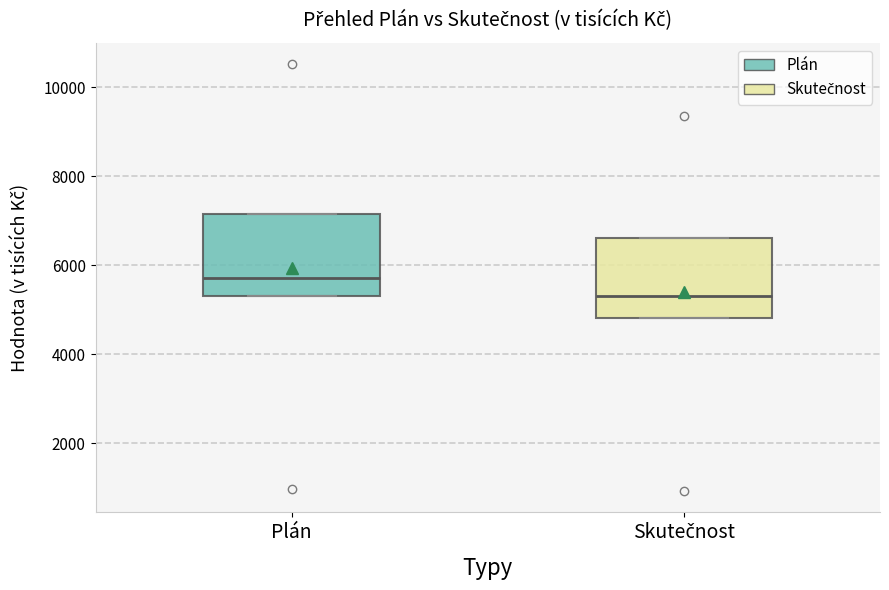

Which box has the lowest median line?

Skutečnost